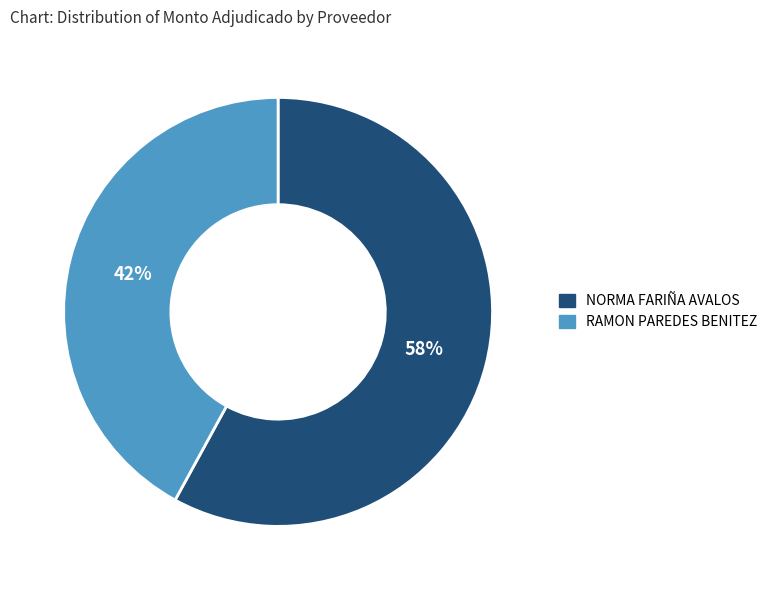

Approximately how many times larger is the value at NORMA FARIÑA AVALOS compared to RAMON PAREDES BENITEZ?

1.4